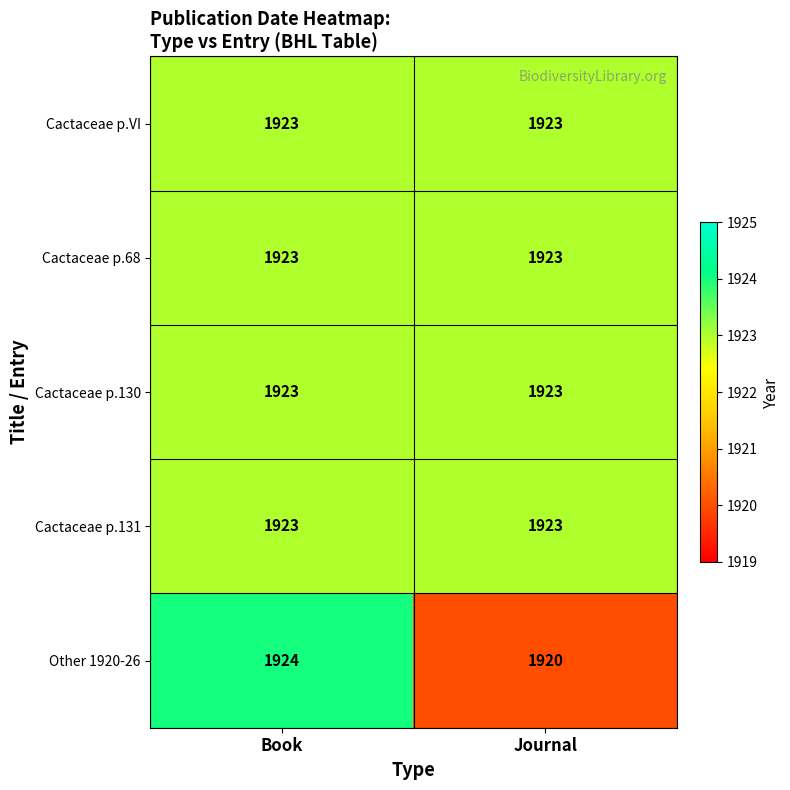

Reading left to right, transcribe all the data shown in this chart.

Cactaceae p.VI: 1923	1923
Cactaceae p.68: 1923	1923
Cactaceae p.130: 1923	1923
Cactaceae p.131: 1923	1923
Other 1920-26: 1924	1920